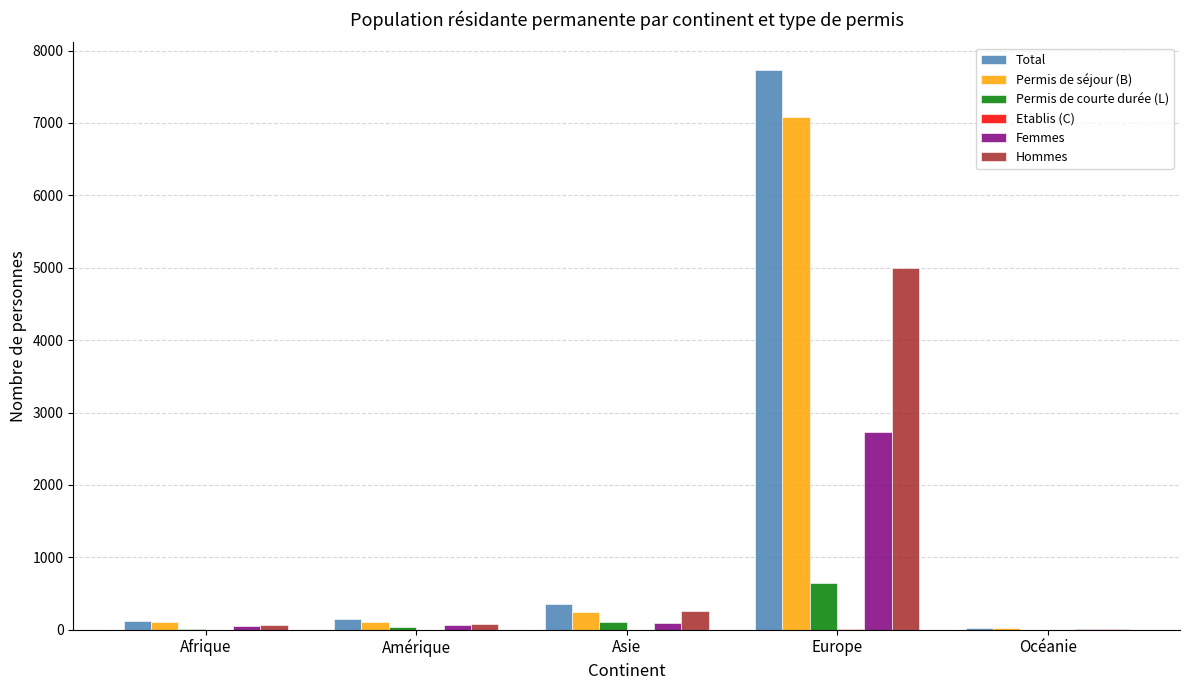

How many series are shown in this chart?

6